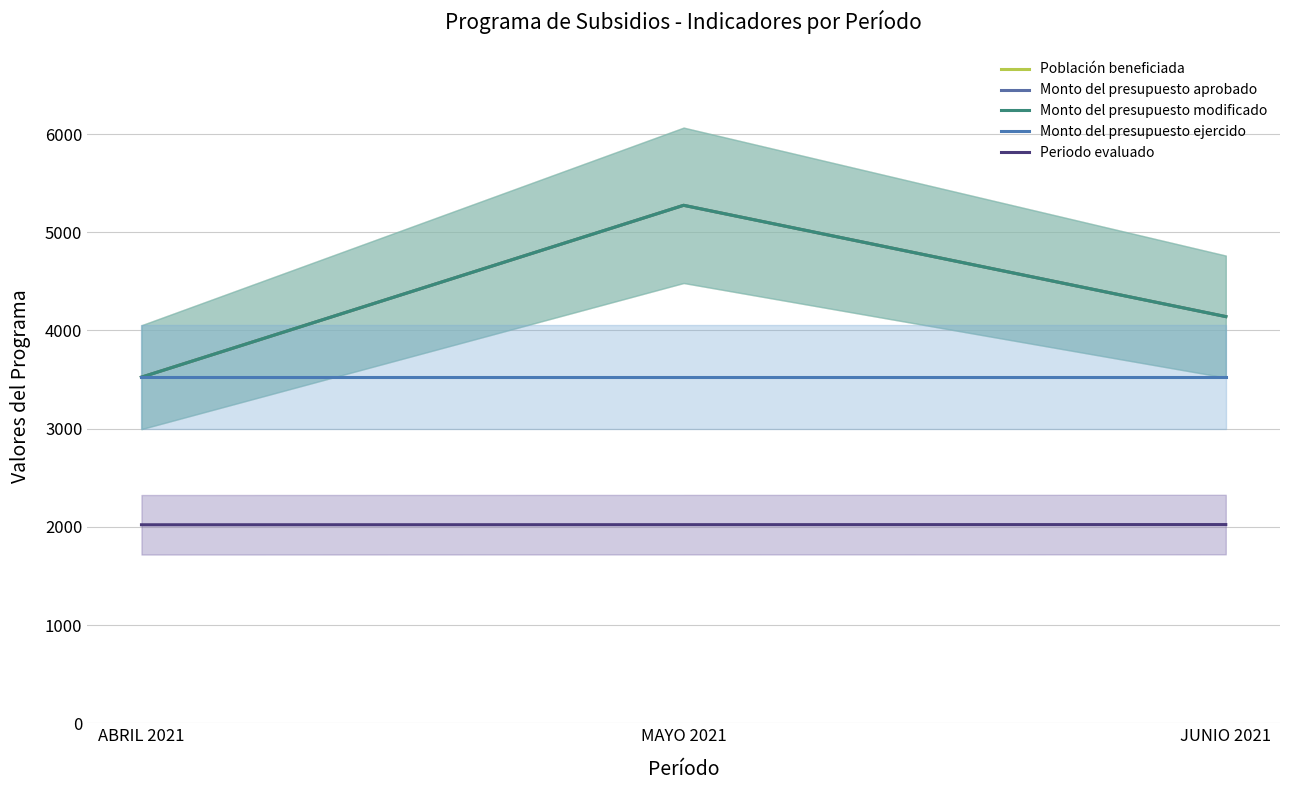

List the labels in order of Monto del presupuesto ejercido value, smallest first.

ABRIL 2021, MAYO 2021, JUNIO 2021